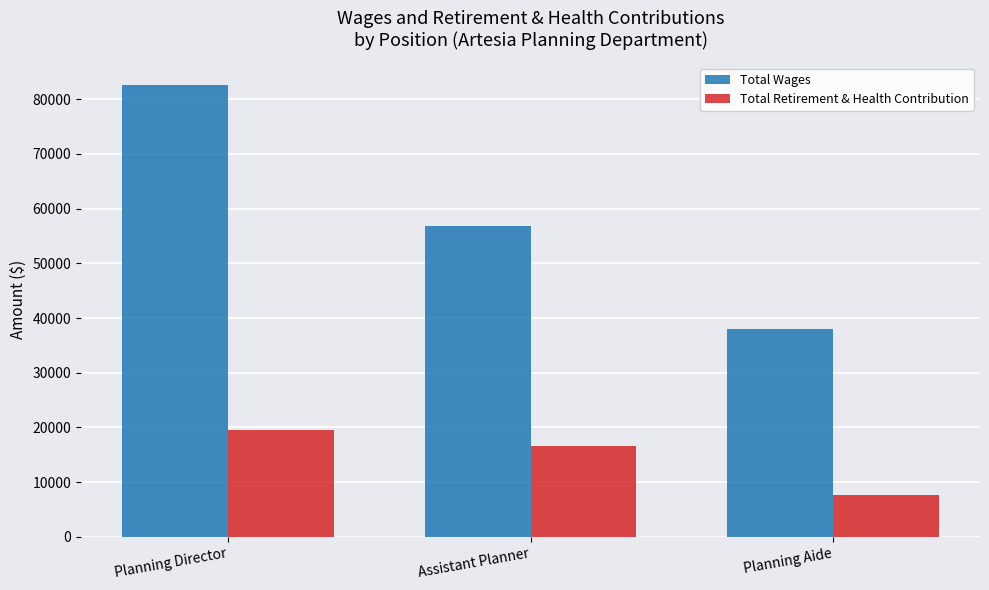

What is the value of the Total Wages bar at the 2nd from the left?

56811